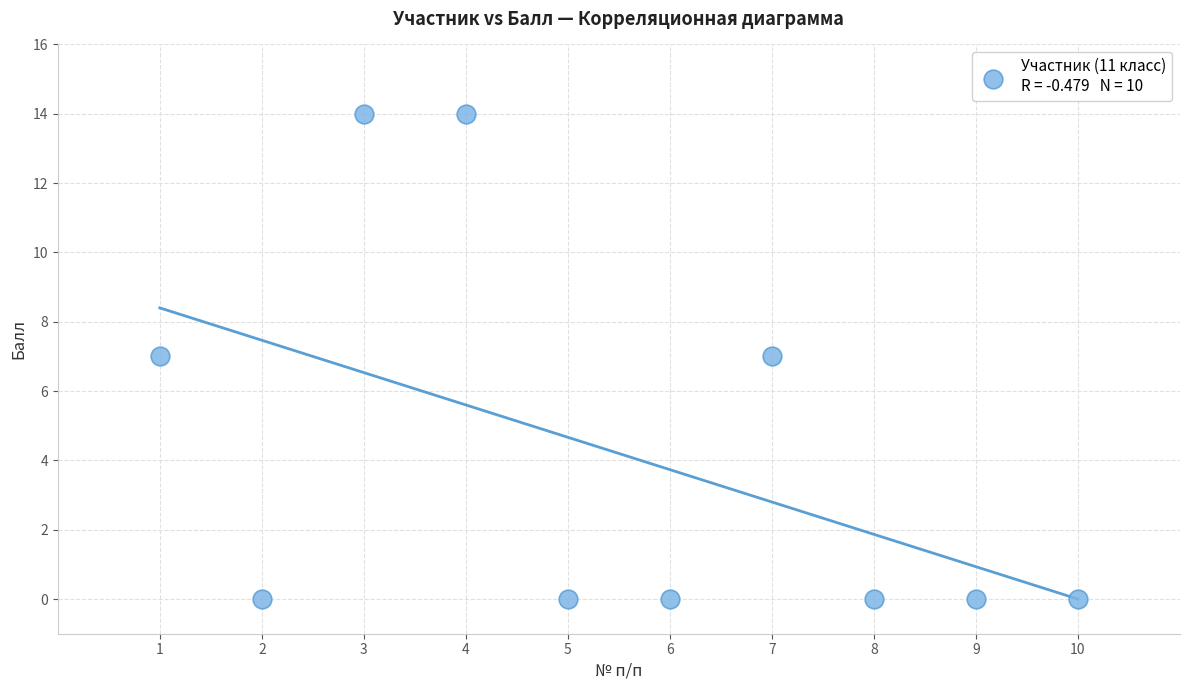

What is the average Y value?

4